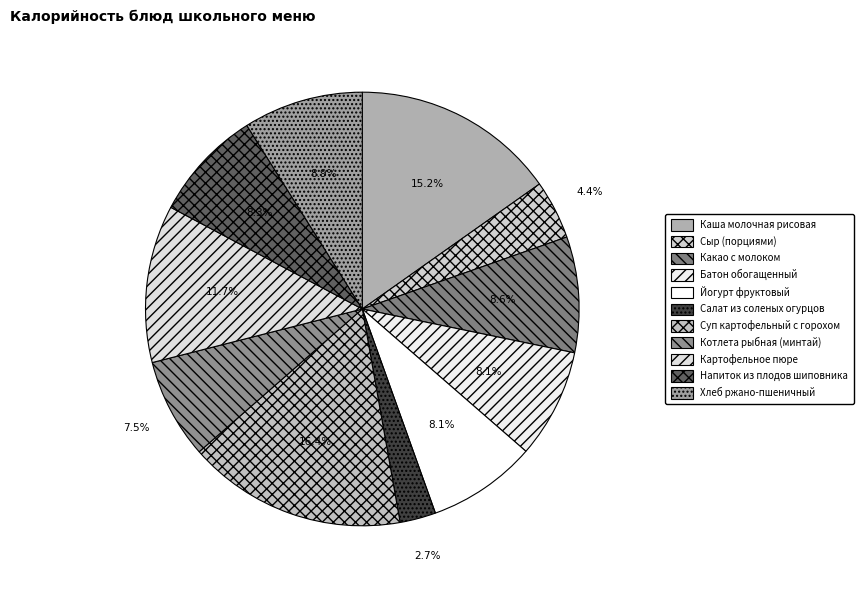

Does any single category account for the majority?

No